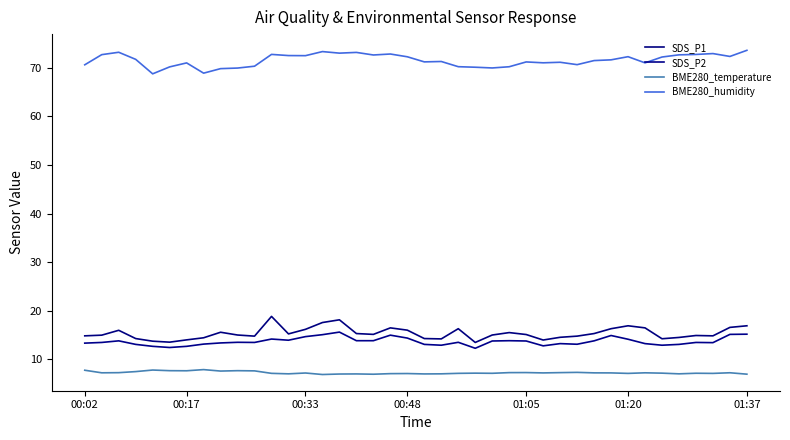

Does the chart have visible grid lines?

No